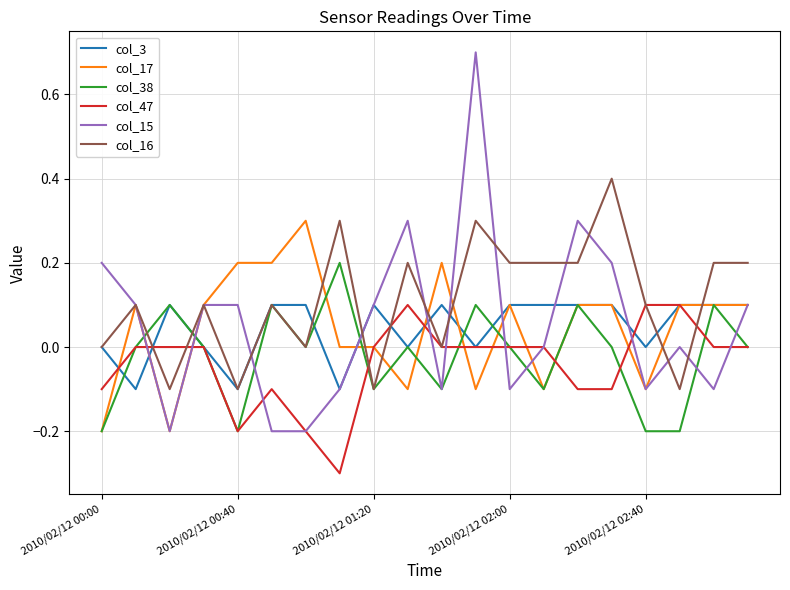

What is the maximum value shown in the chart?

0.7